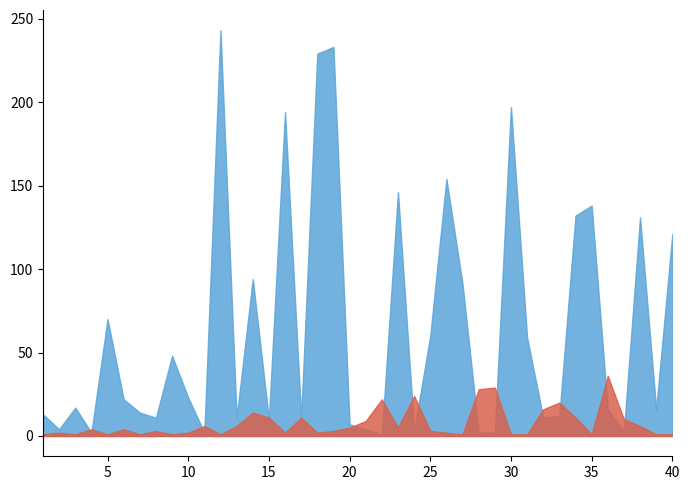

At how many categories does at least one series exceed 13?

29